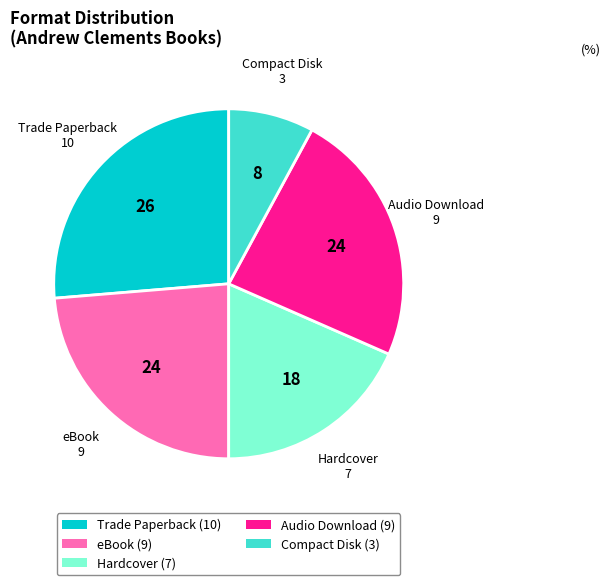

The Audio Download (9) slice represents 36% of the pie. True or false?

False